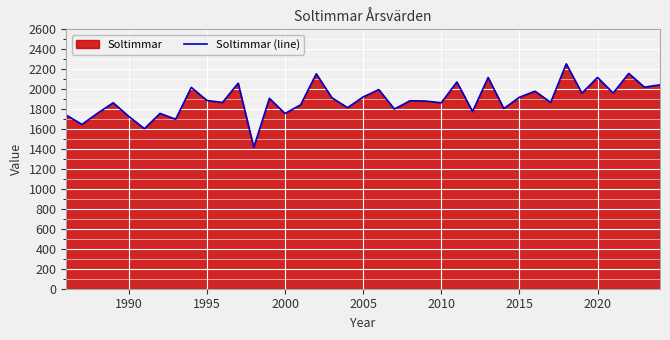

Count the number of categories in the chart.

39